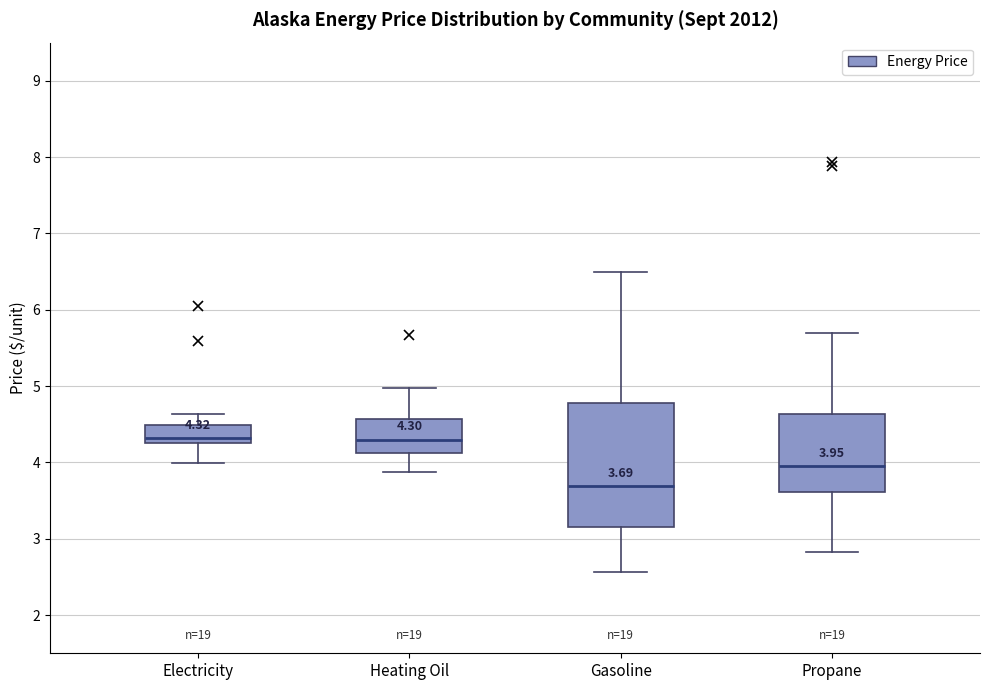

Which box is the tallest, from its lower edge to its upper edge?

Gasoline